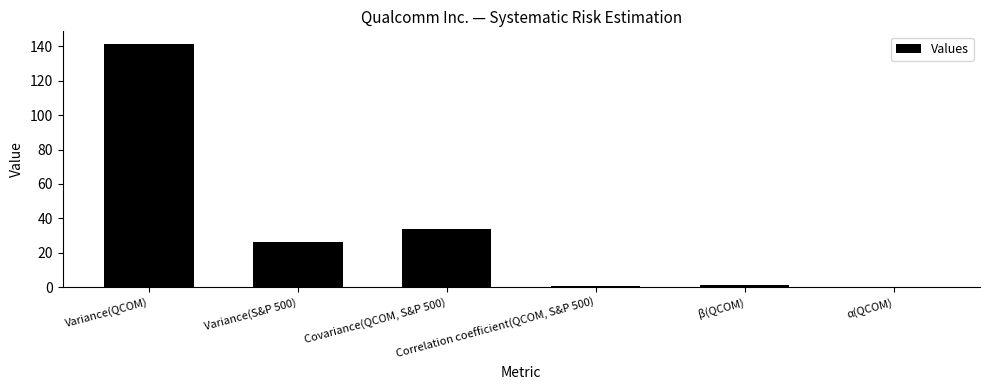

Where is the data nearest to the value 70?

Covariance(QCOM, S&P 500)